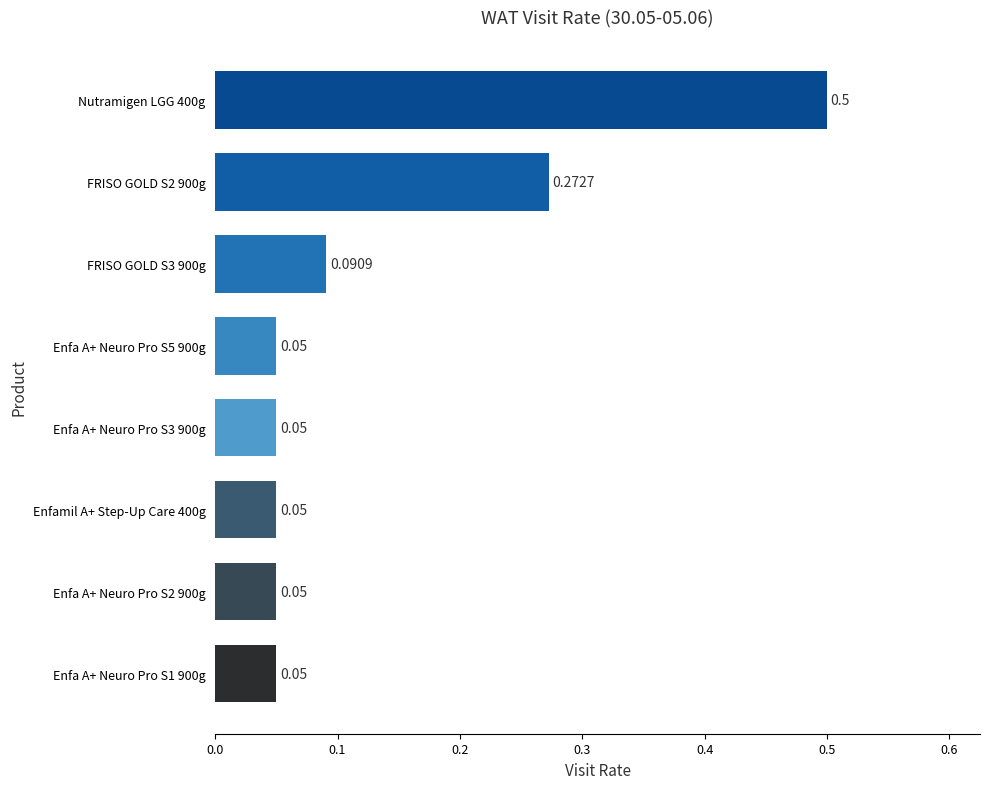

What is the sum of the values at Nutramigen LGG 400g and FRISO GOLD S2 900g?

0.8